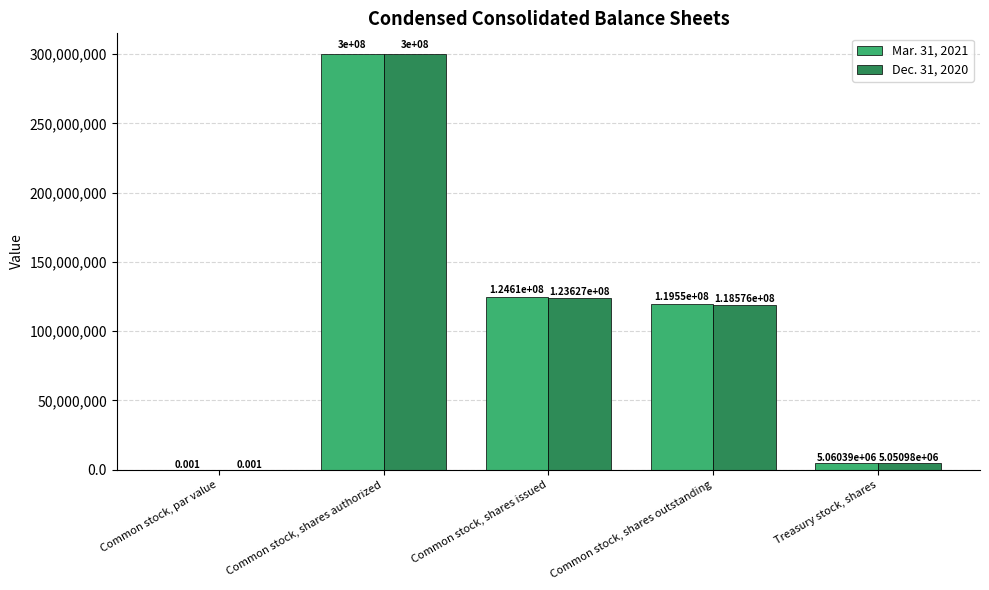

At which label is Mar. 31, 2021 closest to 150000000?

Common stock, shares issued